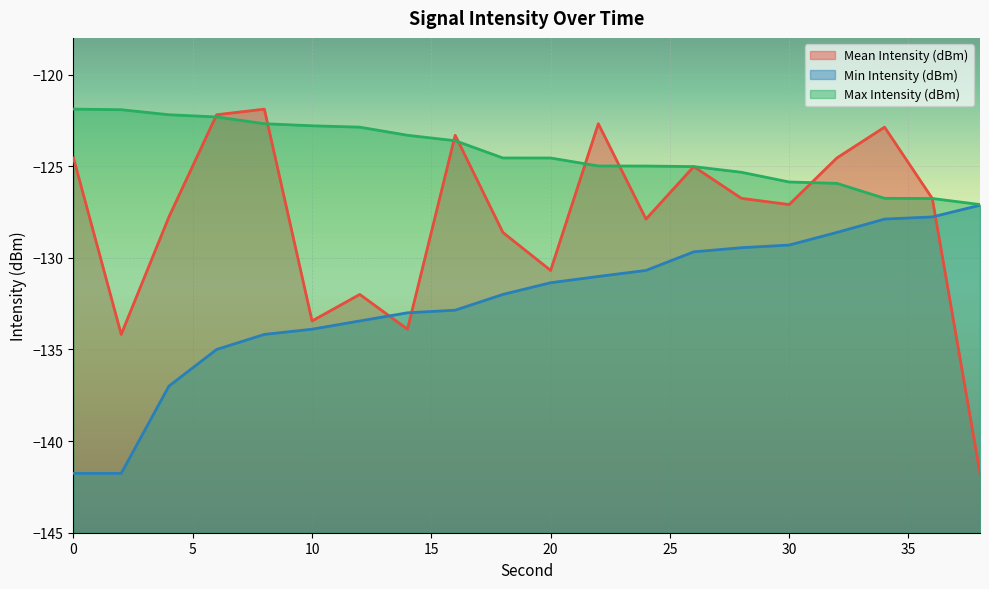

Which label corresponds to the largest value in the chart?

8